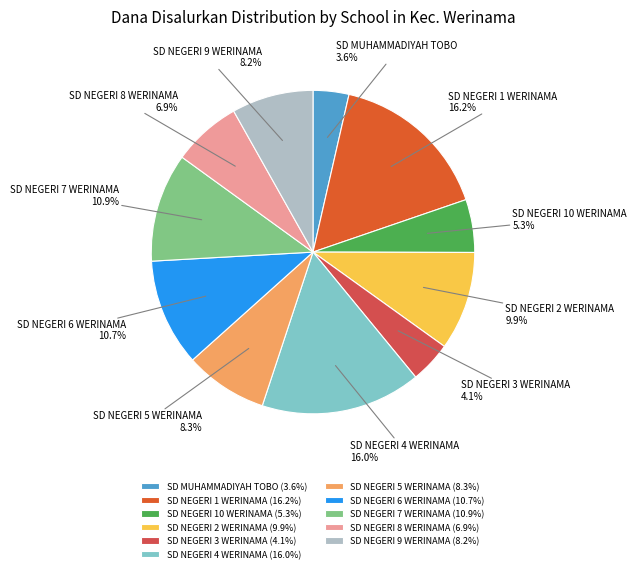

Which has a higher value, SD NEGERI 3 WERINAMA or SD NEGERI 2 WERINAMA?

SD NEGERI 2 WERINAMA